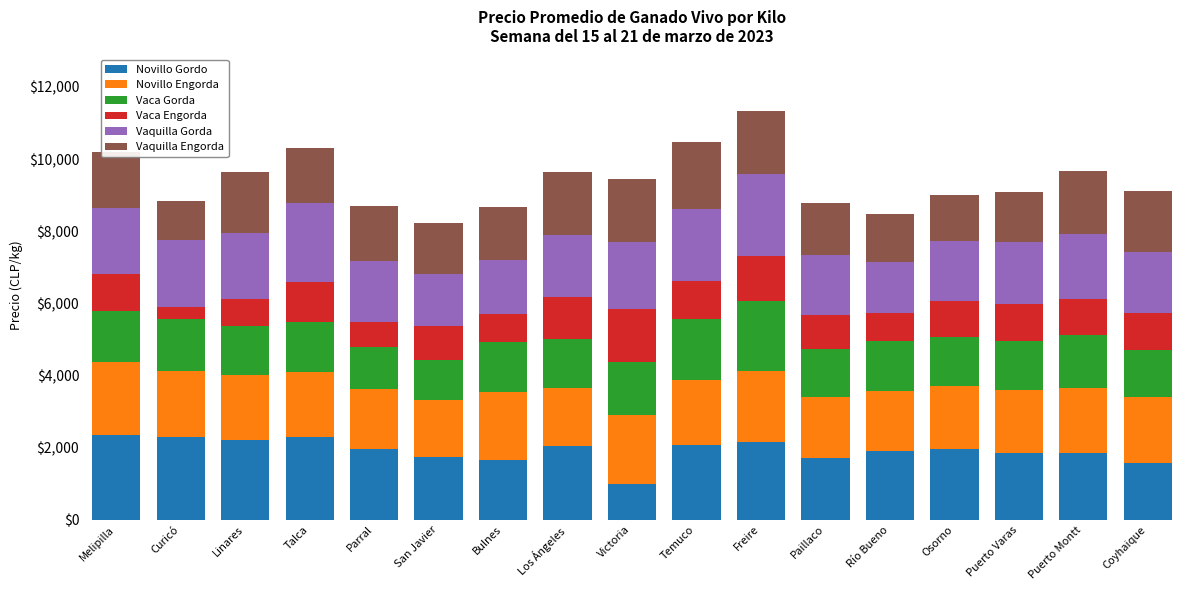

What is the sum of all Novillo Gordo values?

32469.6